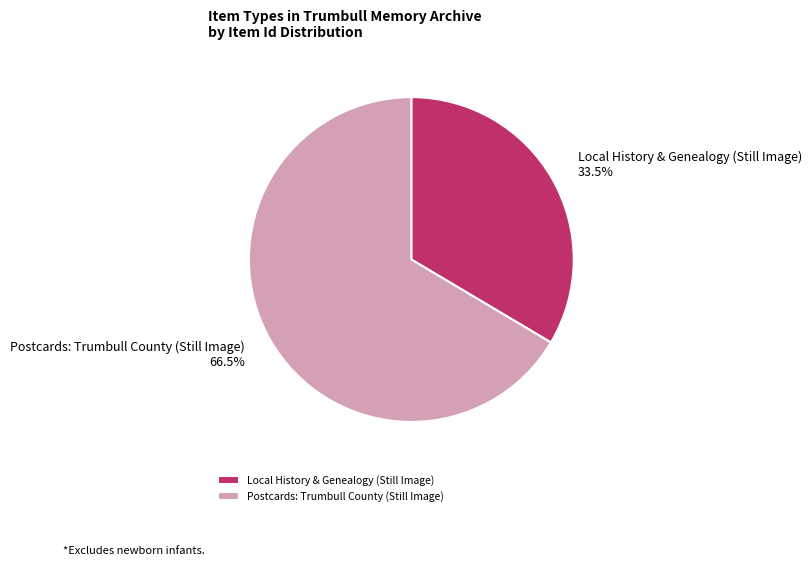

Count the number of slices in the pie.

2